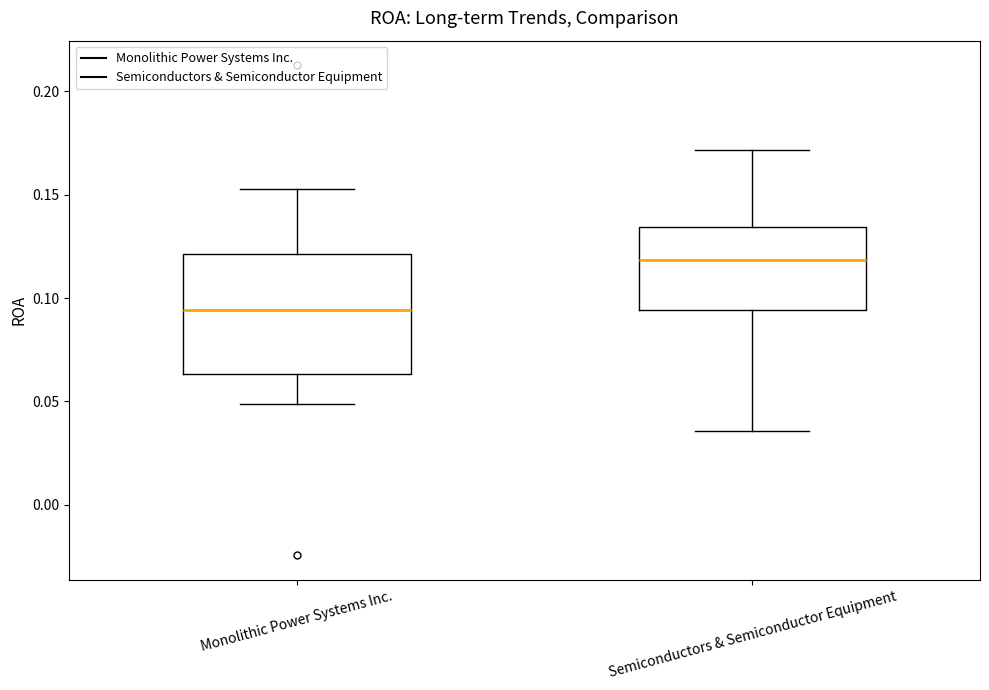

Reading left to right, transcribe this box plot: for each box, give where its median line is, the range the box spans, and where its two whiskers end, as read against the y-axis. The values are not printed on the chart, so give them approximately, as read against the axis.

Monolithic Power Systems Inc.: median 0.095, box 0.065 to 0.120, whiskers 0.050 to 0.155
Semiconductors & Semiconductor Equipment: median 0.120, box 0.095 to 0.135, whiskers 0.035 to 0.170